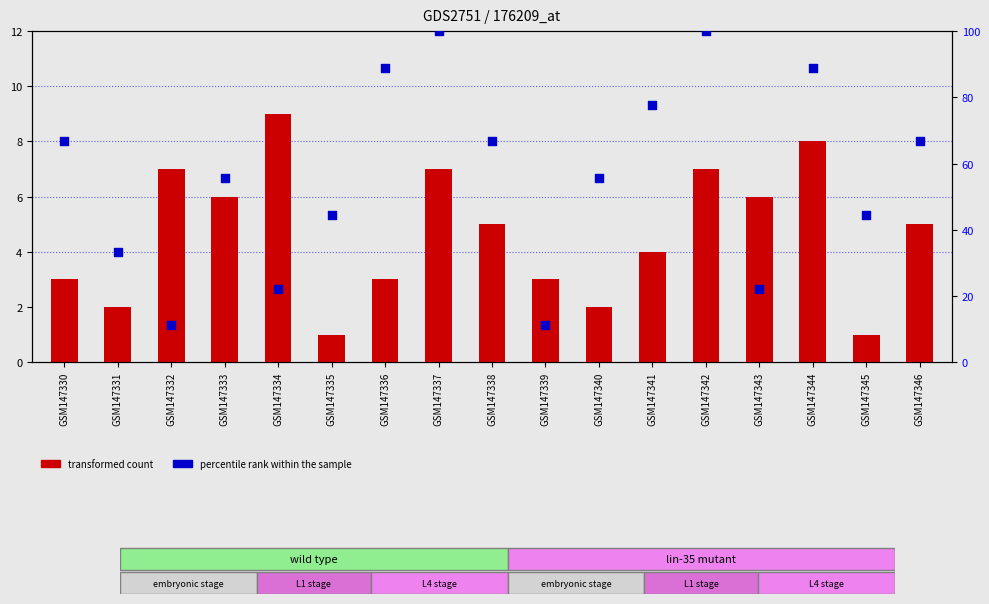

At which category is the sum across all series the highest?

GSM147337